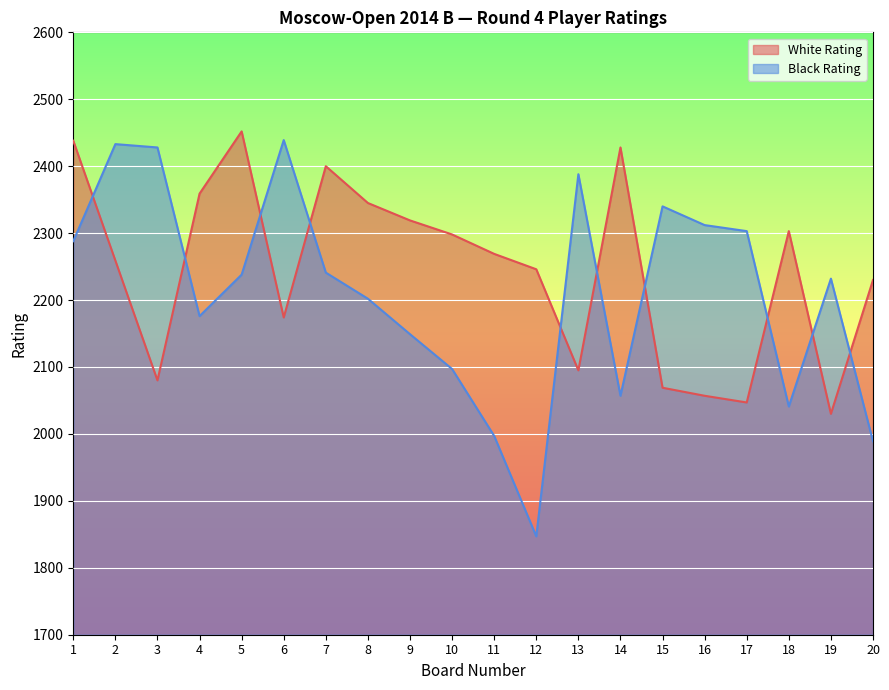

At which category is the sum across all series the highest?

1